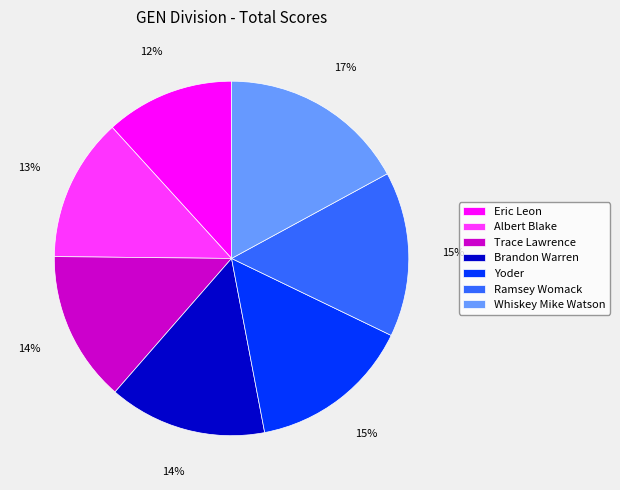

Which category has the smallest portion of the pie?

Eric Leon